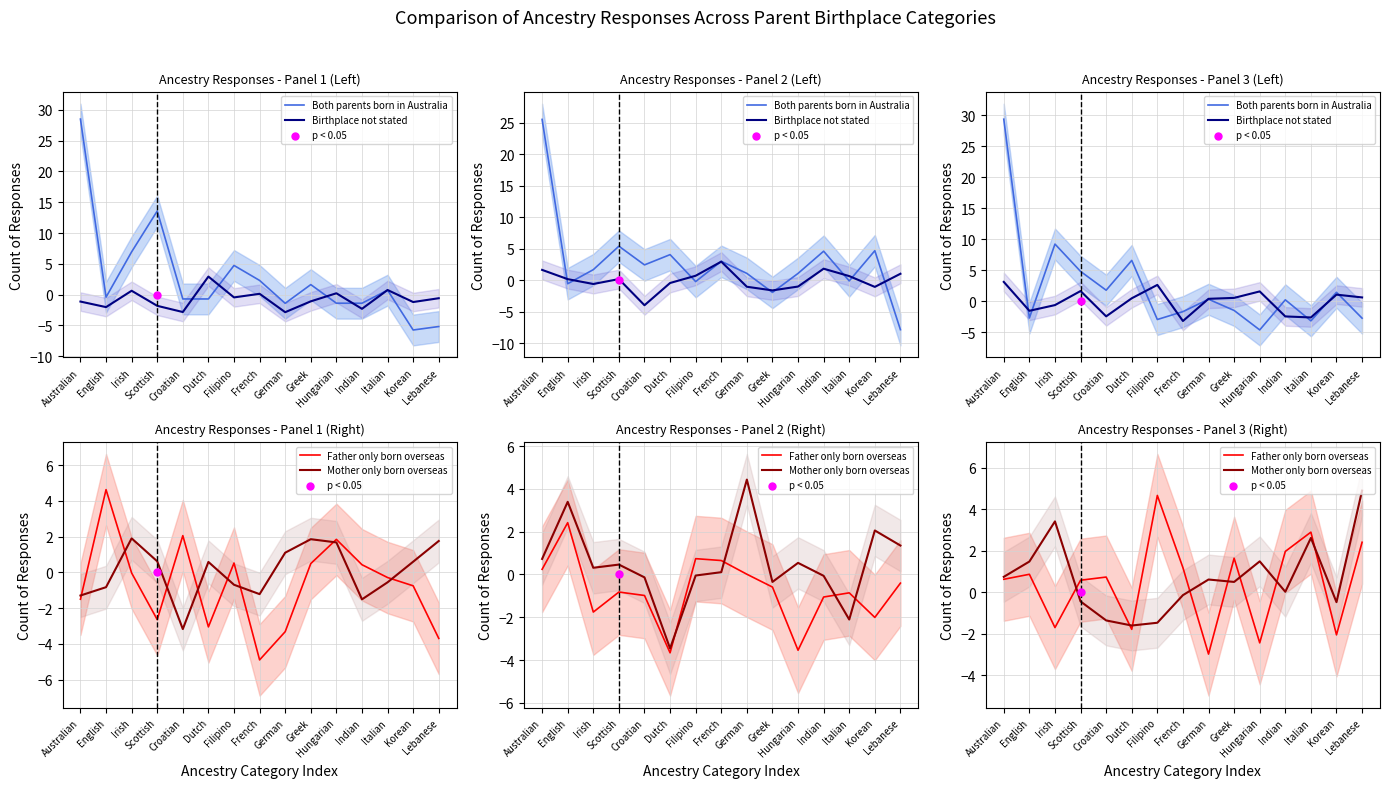

Which series has the widest spread of Y values?

Both parents born in Australia